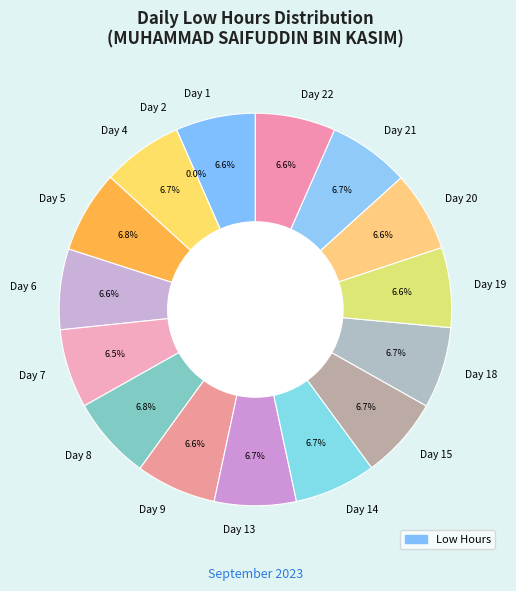

How many slices are in this pie chart?

16